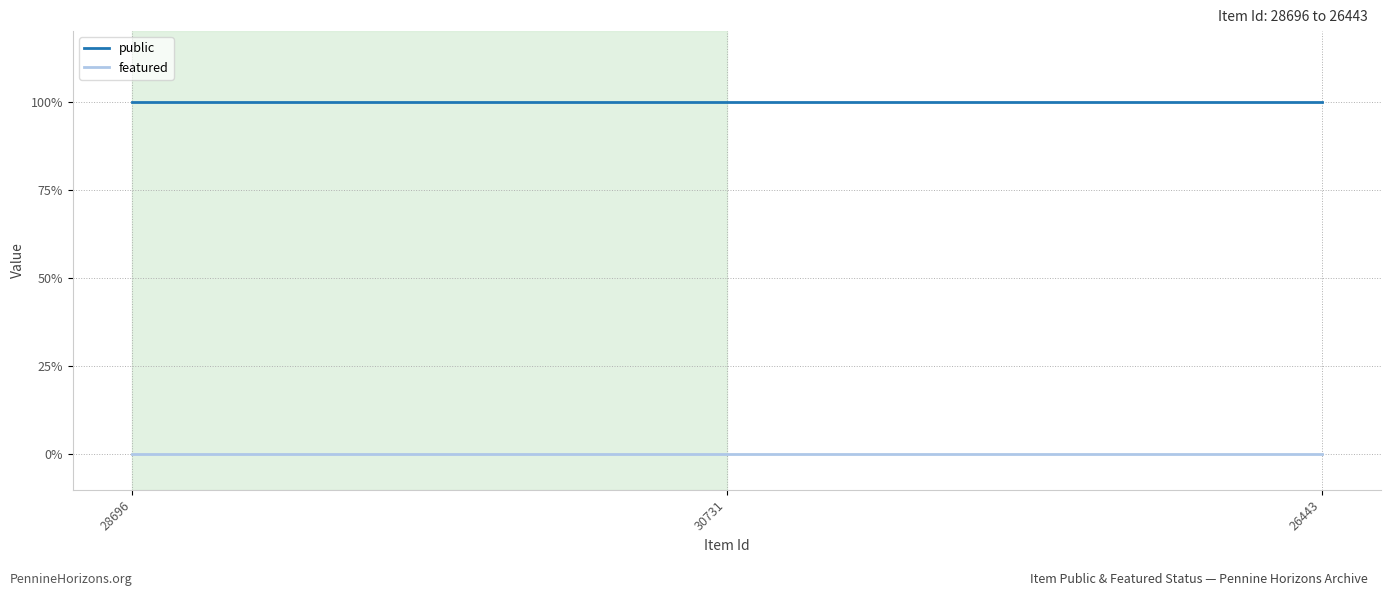

What is the label of the 3rd point from the right?

28696